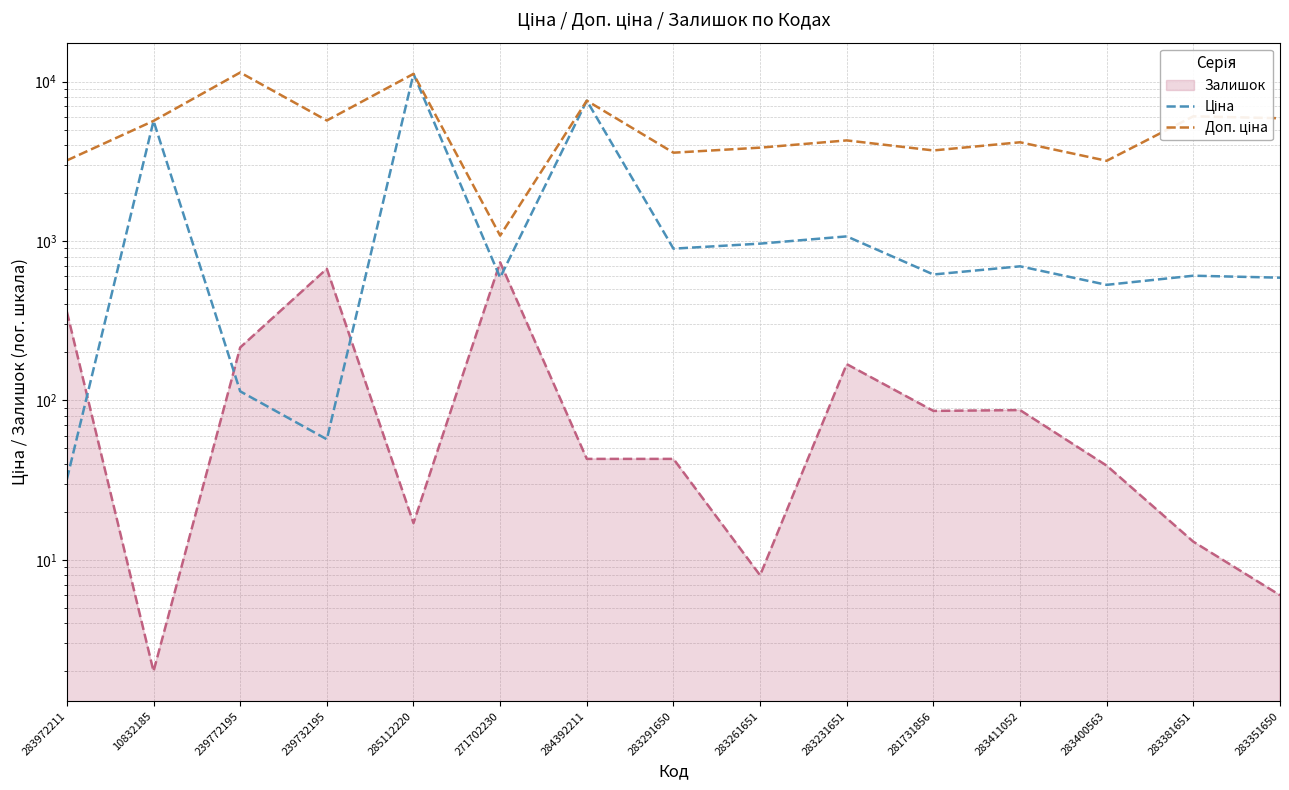

True or false: Доп. ціна has a value of 4279.1 at 283231651.

True